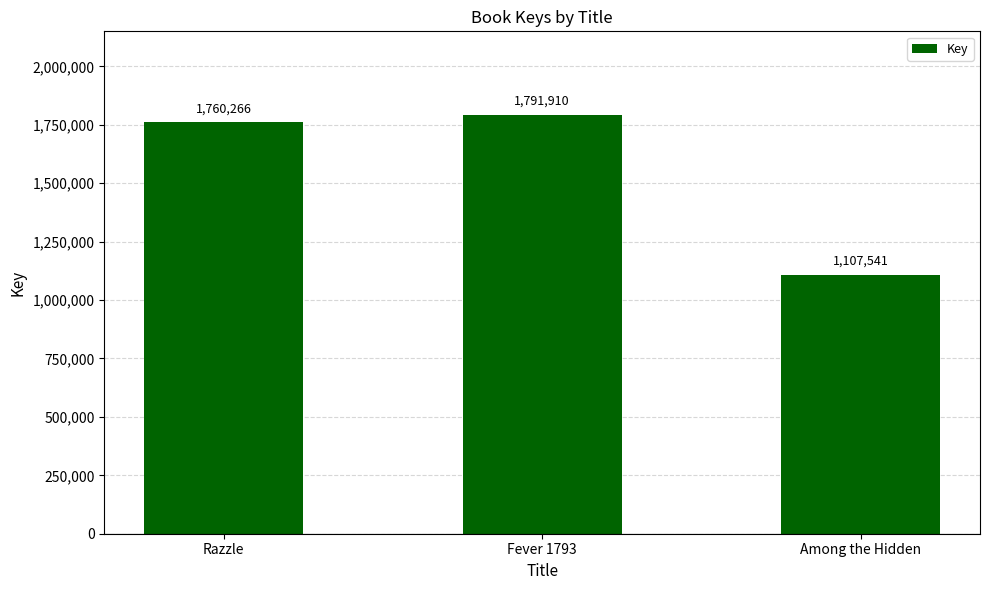

What is the label of the 2nd bar from the left?

Fever 1793